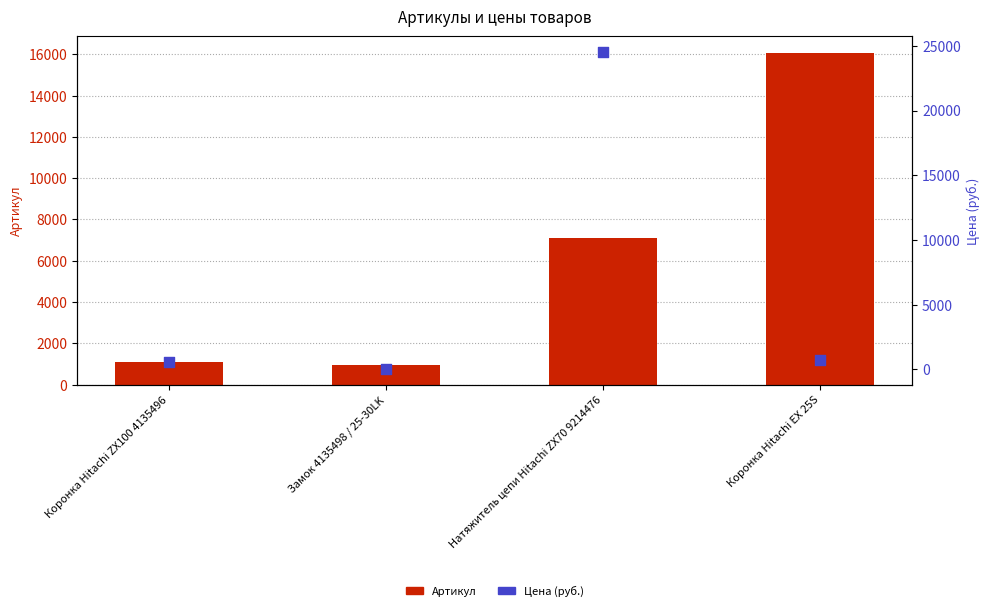

Which series contains the highest Y value?

Цена (руб.)